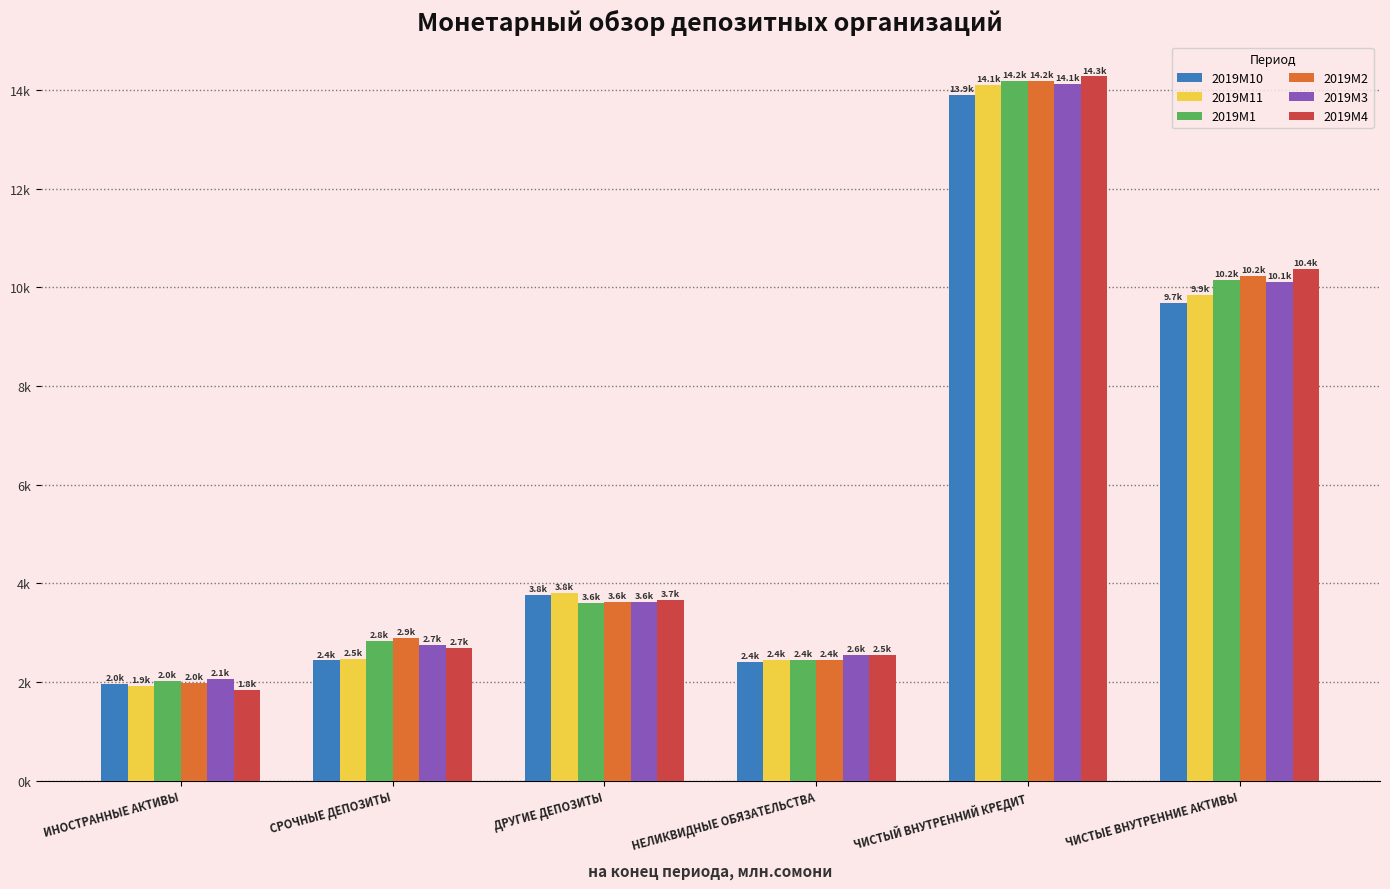

What is the label of the 3rd bar from the right?

НЕЛИКВИДНЫЕ ОБЯЗАТЕЛЬСТВА